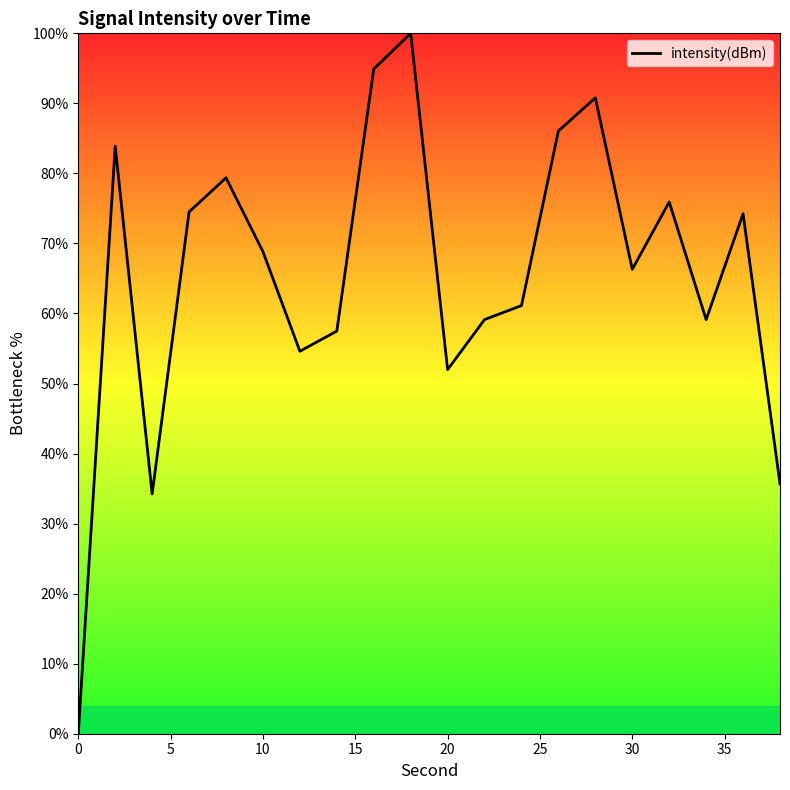

What is the maximum value shown in the chart?

100.0